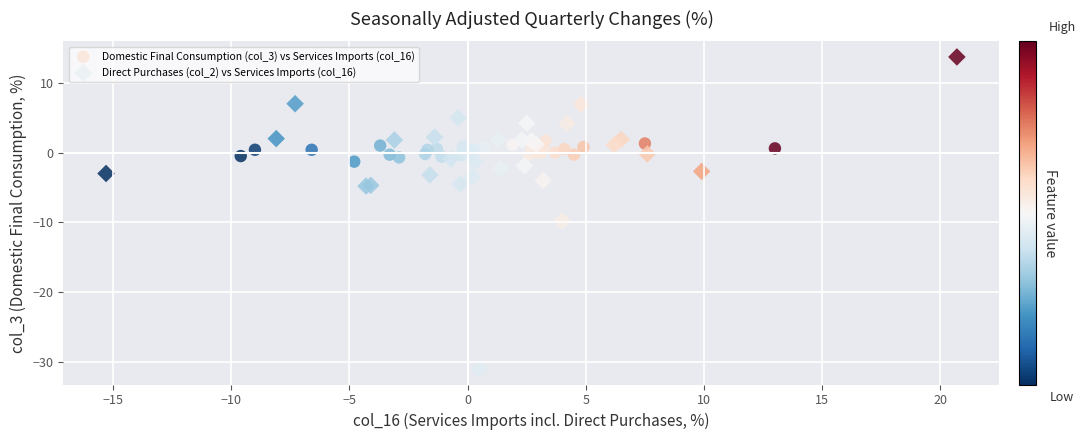

Which series has the largest Y range (max minus min)?

Direct Purchases (col_2) vs Services Imports (col_16)